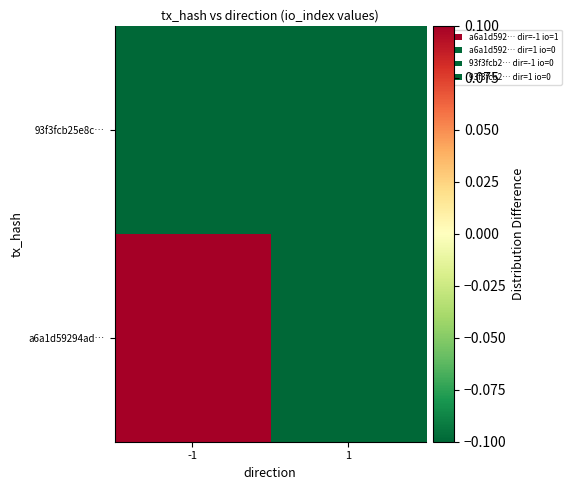

Between 1 and -1, which is larger?

-1